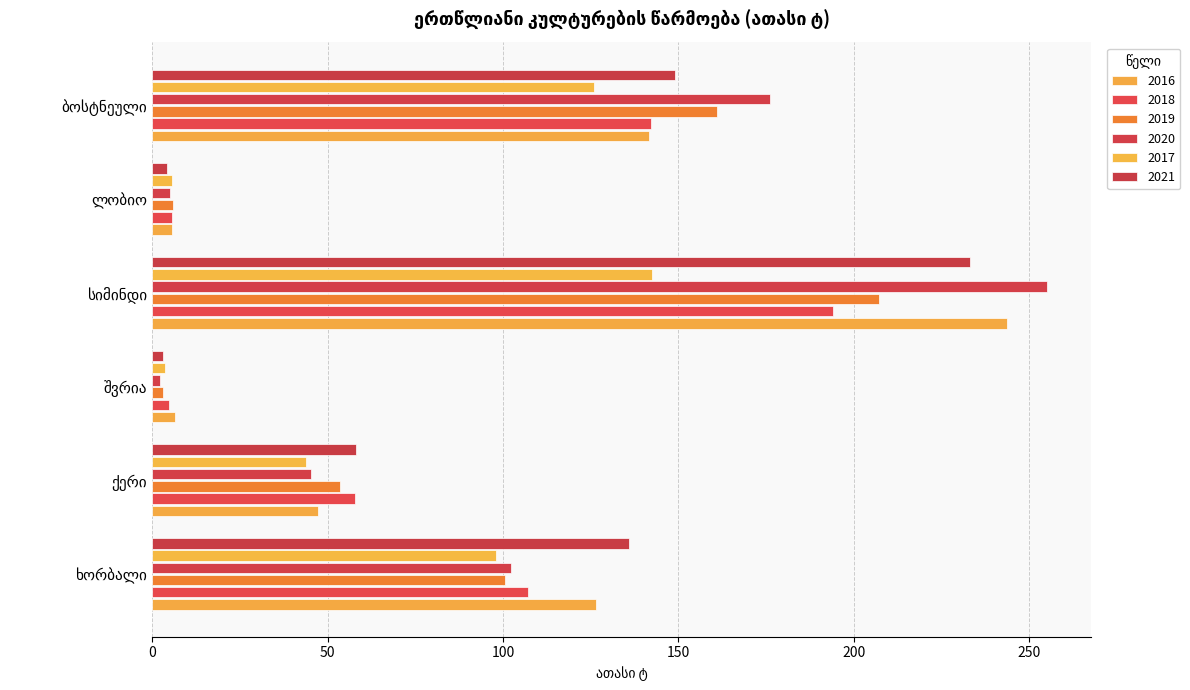

What are all the series names shown in the legend?

2016, 2018, 2019, 2020, 2017, 2021